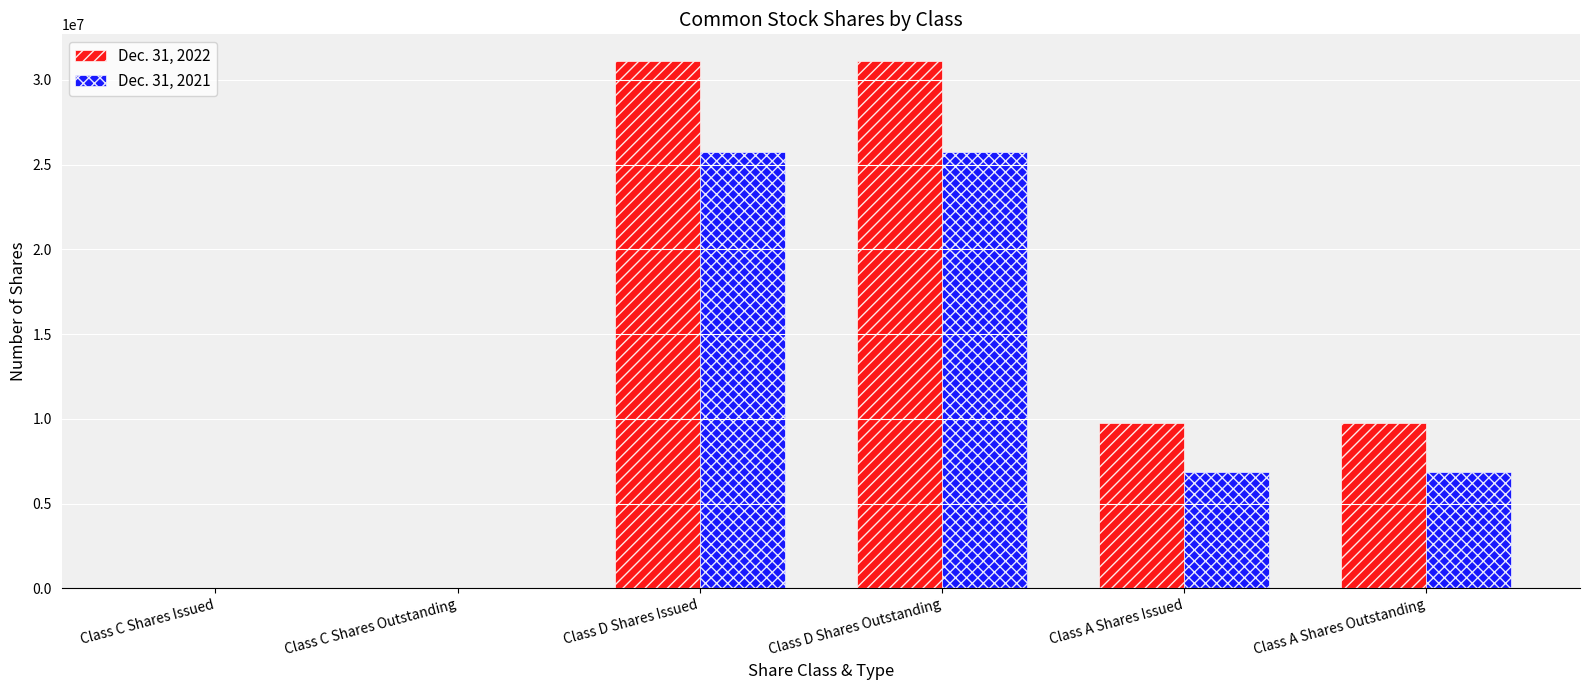

Which series has the largest total across all categories?

Dec. 31, 2022